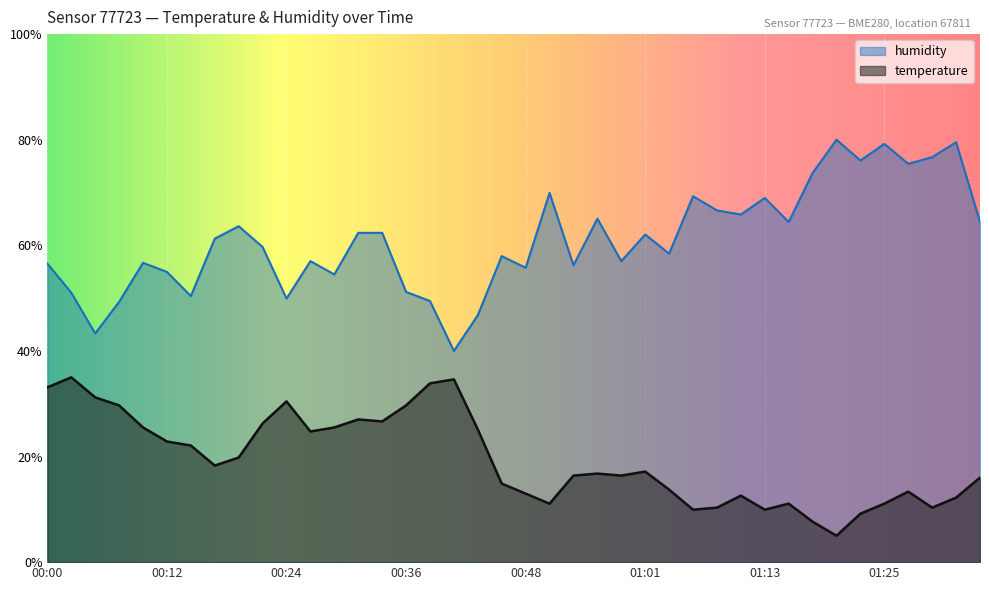

What is the label of the 38th point from the left?

01:30